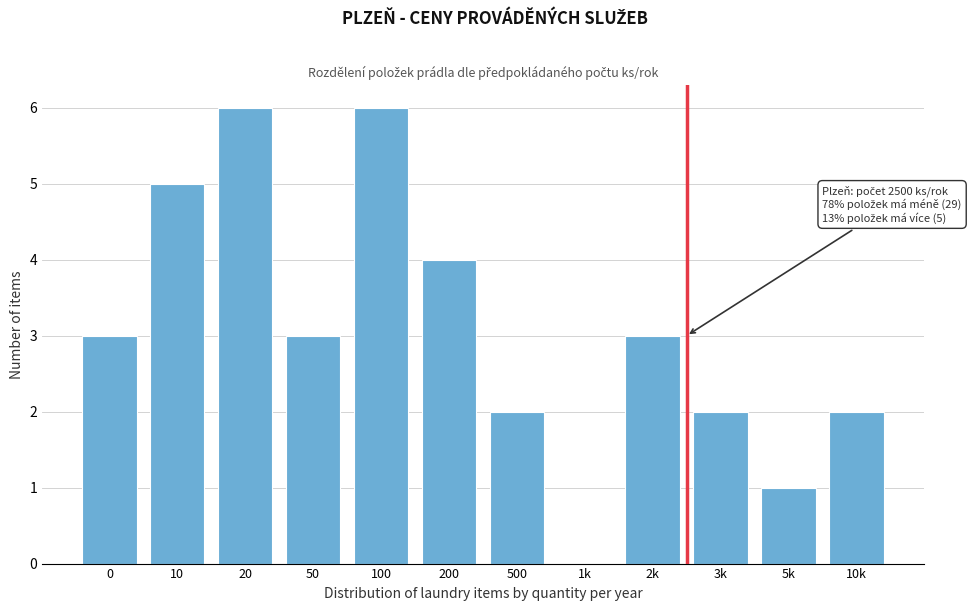

Reading left to right, transcribe all the data shown in this chart.

0=3	10=5	20=6	50=3	100=6	200=4	500=2	1k=0	2k=3	3k=2	5k=1	10k=2